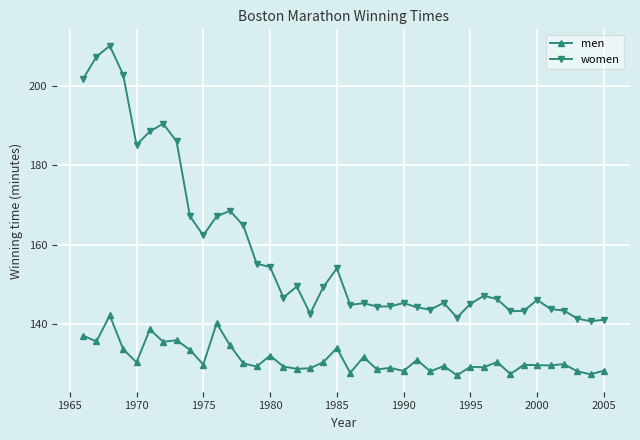

What is the value of the women point at the 21st from the left?

144.9